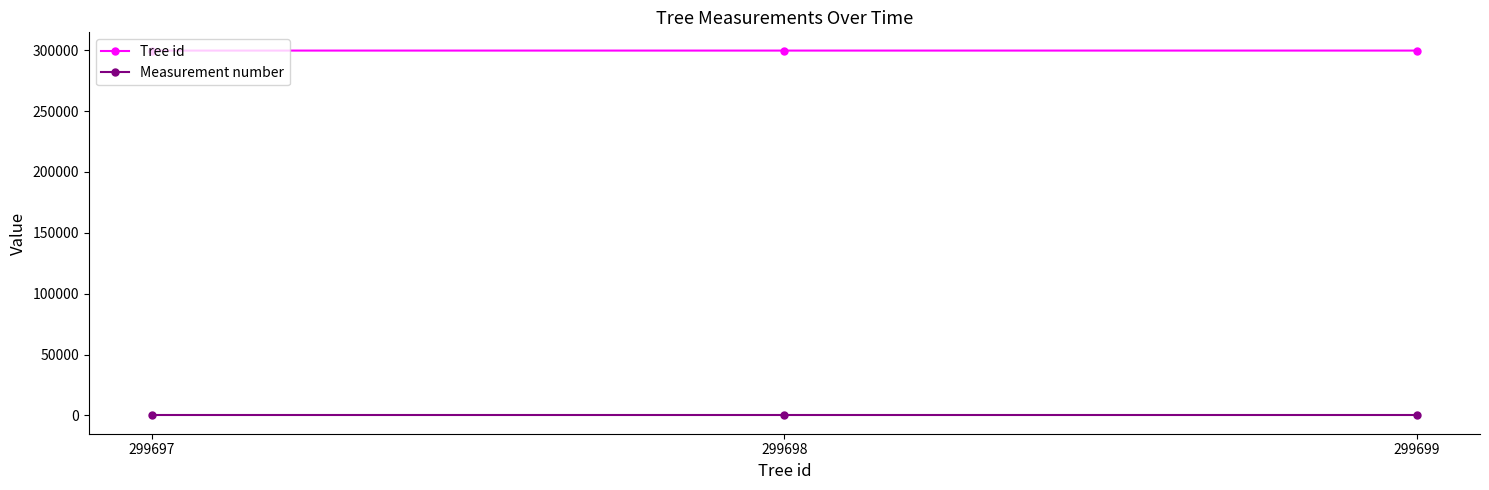

The value of Tree id at 299698 is 462813. True or false?

False